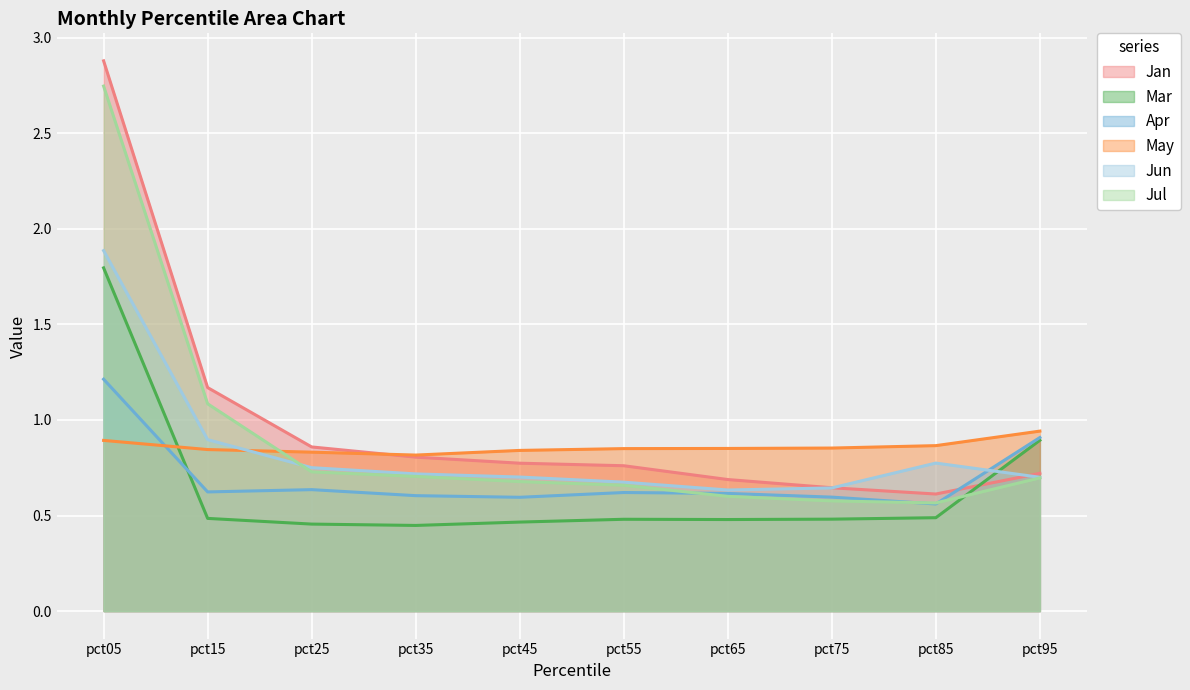

The value of May at pct05 is 0.4. True or false?

False